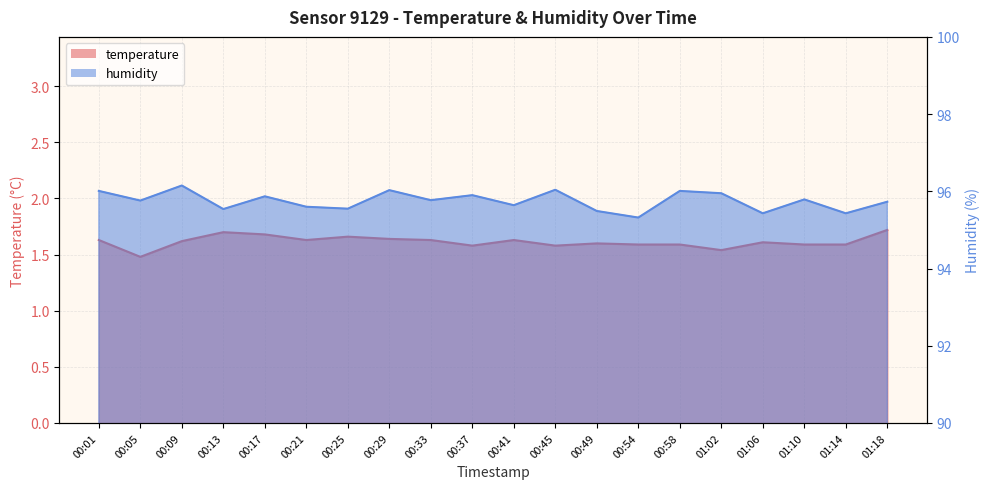

True or false: humidity and temperature intersect in this chart.

False